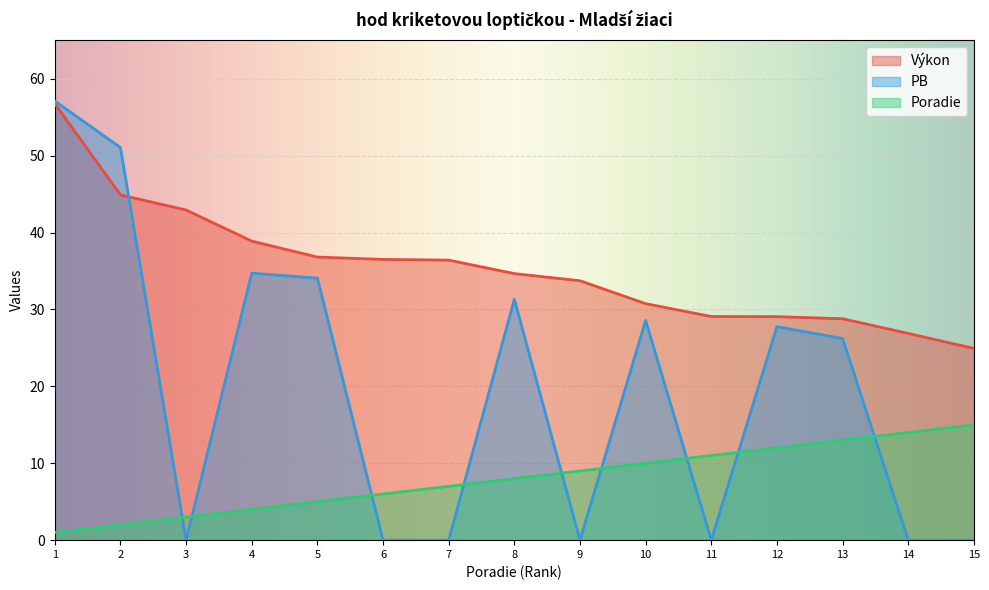

True or false: Poradie has more than 1 interior local peaks.

False